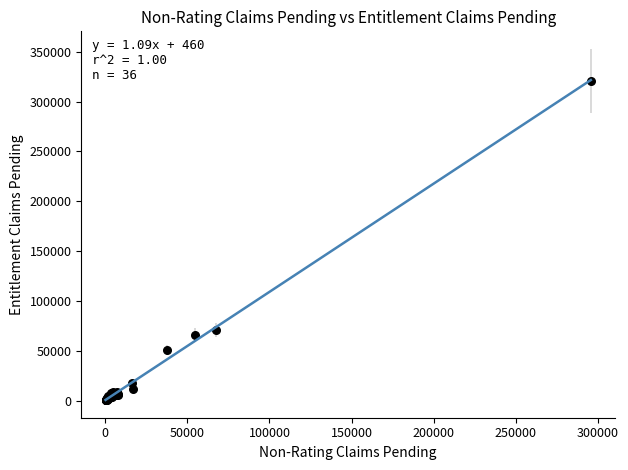

What Y value in the scatter plot is closest to 160656?

70317